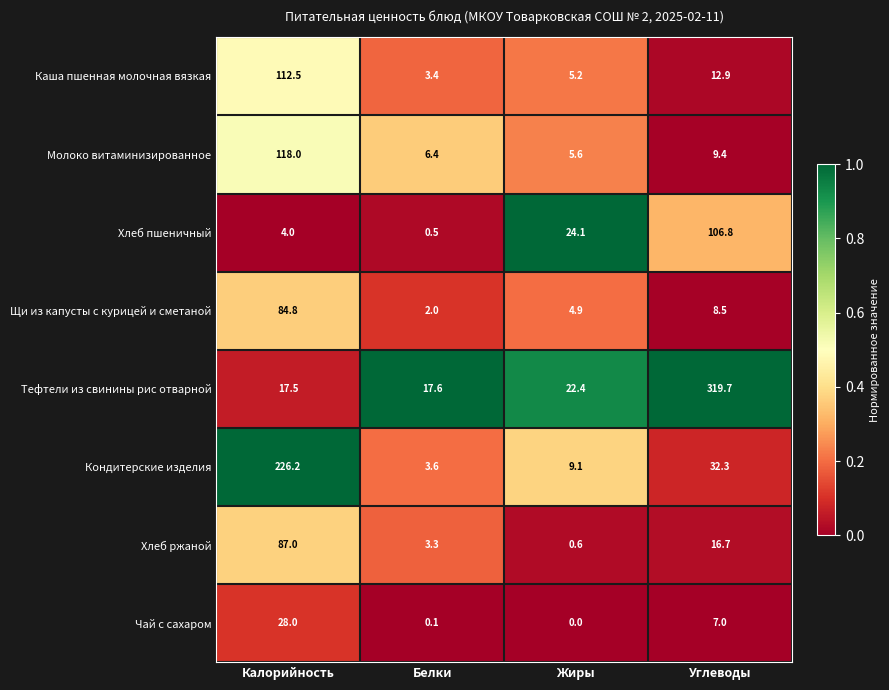

Which category has the highest value in the Каша пшенная молочная вязкая series?

Калорийность